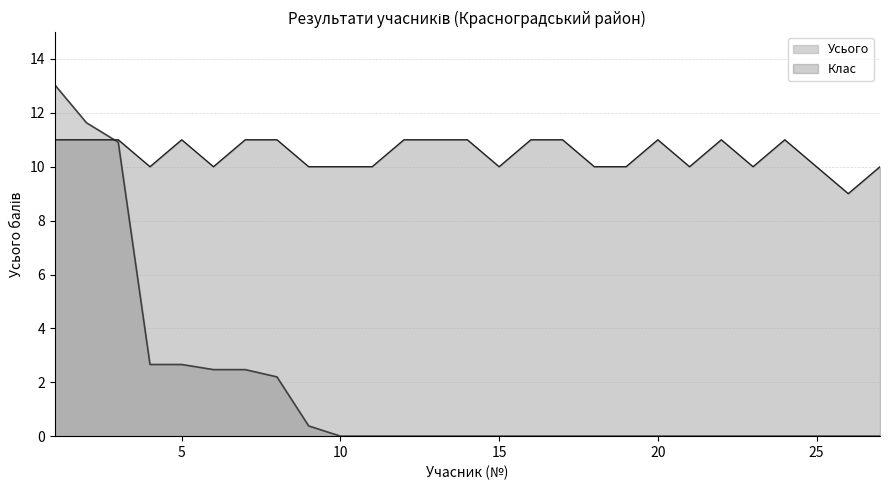

What is the maximum value shown in the chart?

13.0